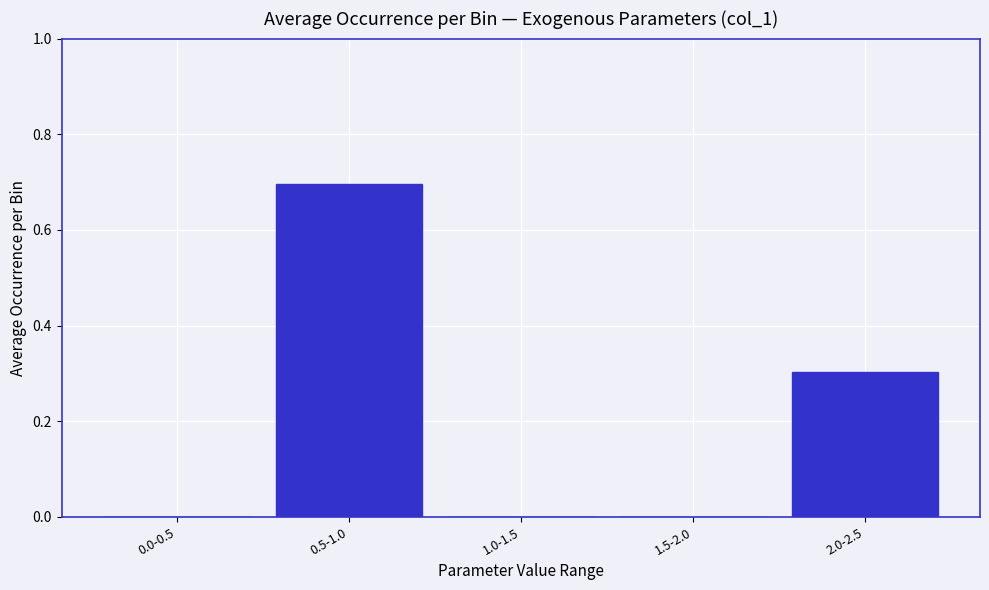

Reading left to right, transcribe all the data shown in this chart.

0.0-0.5=0.0	0.5-1.0=0.7	1.0-1.5=0.0	1.5-2.0=0.0	2.0-2.5=0.3